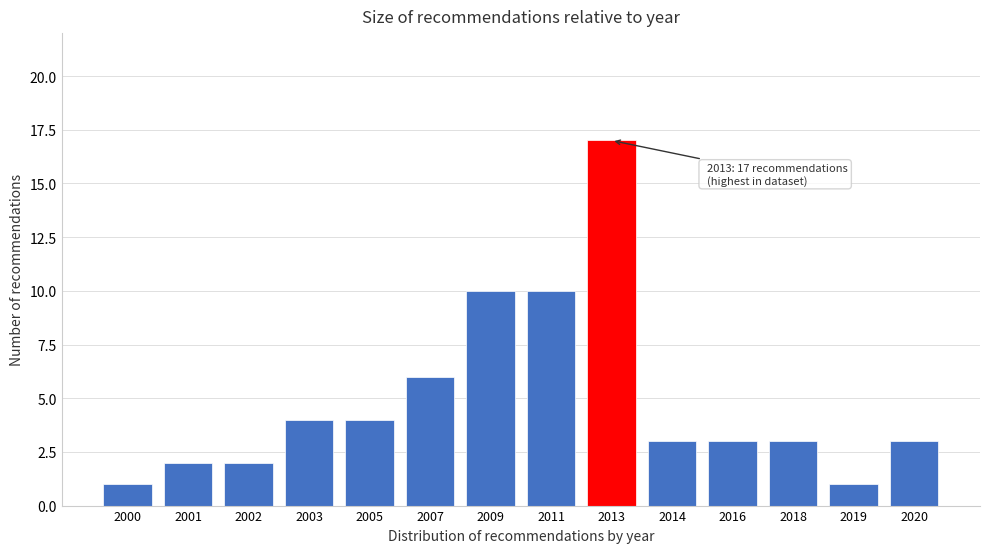

Reading left to right, list all the values displayed in this chart.

1	2	2	4	4	6	10	10	17	3	3	3	1	3